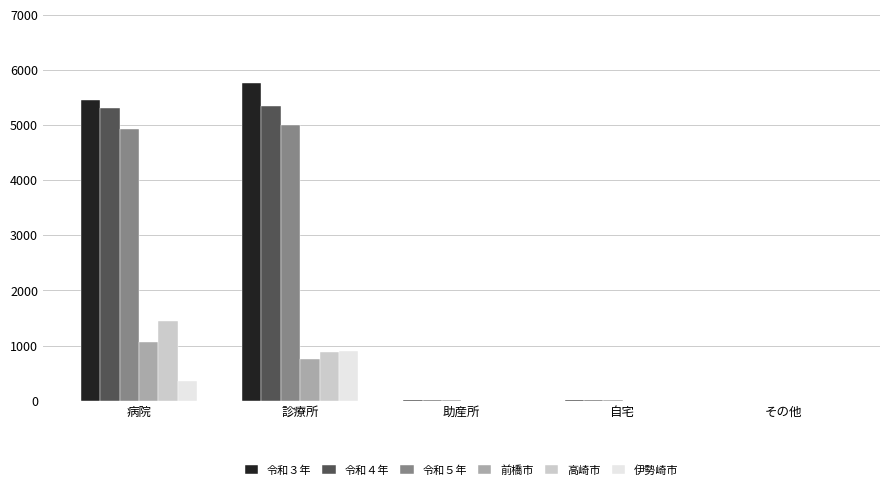

The value of 令和５年 at 助産所 is 8. True or false?

True